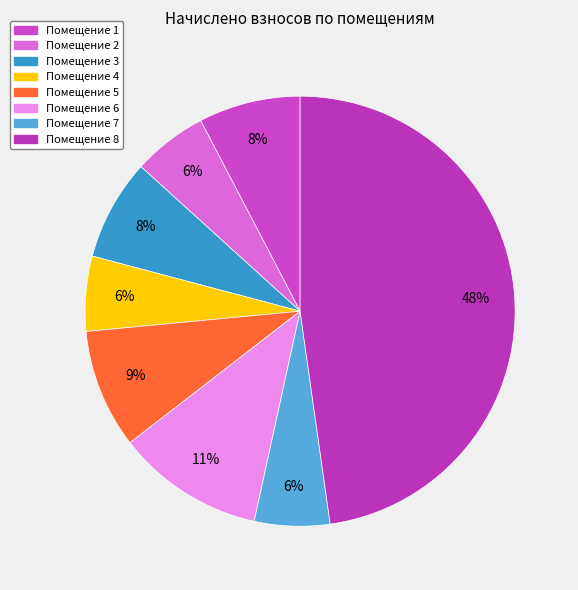

Count the number of slices in the pie.

8